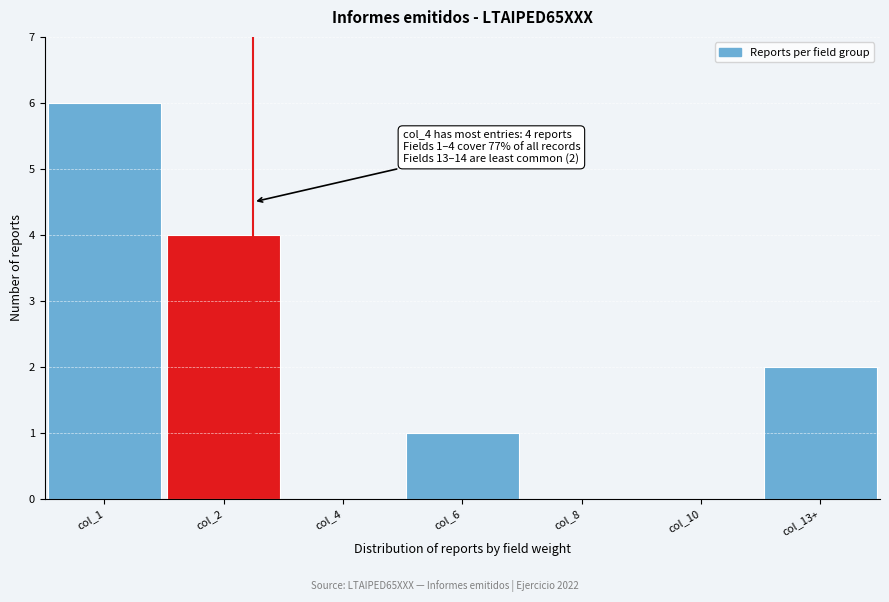

Reading left to right, what are all the values shown in this chart?

col_1=6	col_2=4	col_4=0	col_6=1	col_8=0	col_10=0	col_13+=2